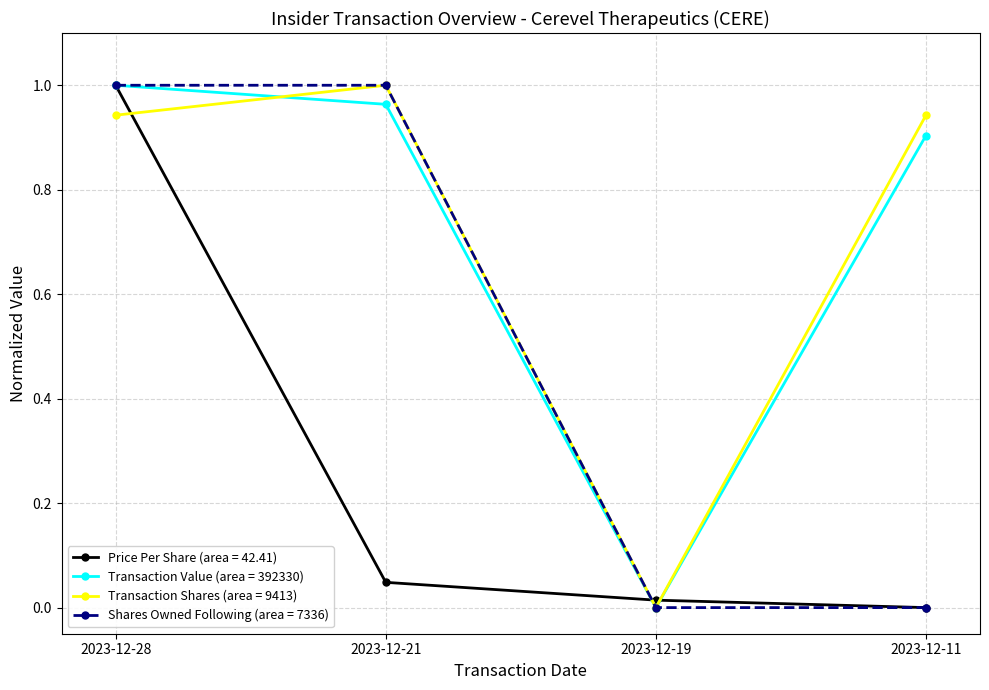

The Transaction Shares (area = 9413) series shows 0.9 at 2023-12-28. True or false?

True